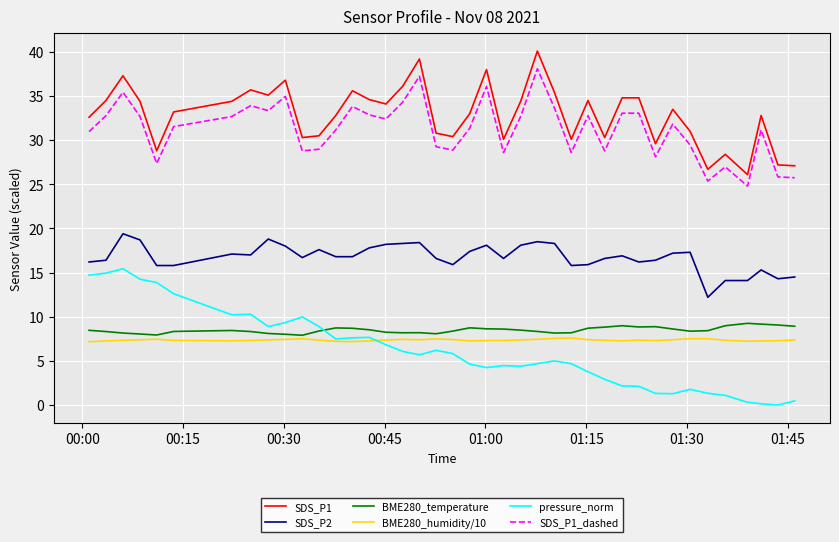

Which series has the largest total across all categories?

SDS_P1